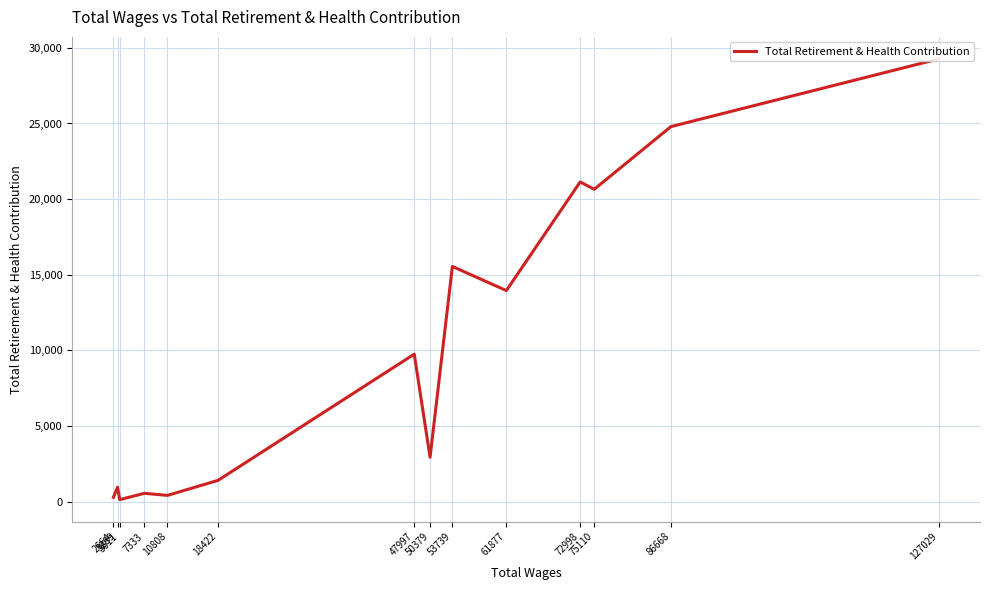

True or false: the data shows 13957 at 61877.

True